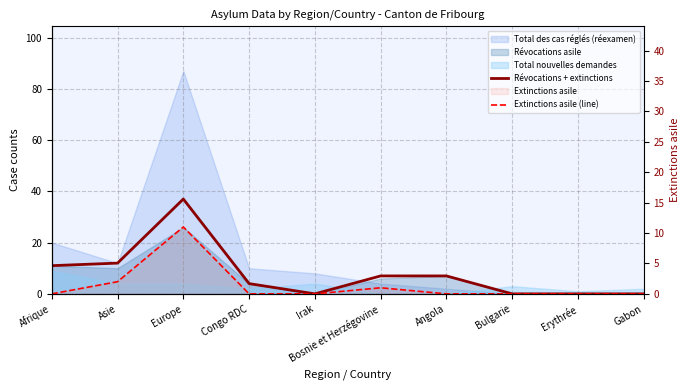

Read the Révocations + extinctions value at Asie.

12